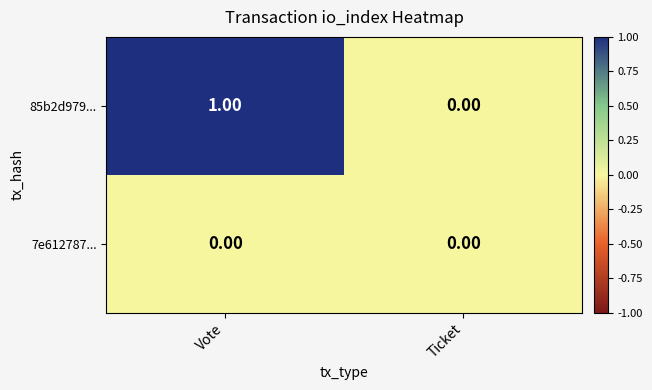

Which series has the widest spread of values?

85b2d979...